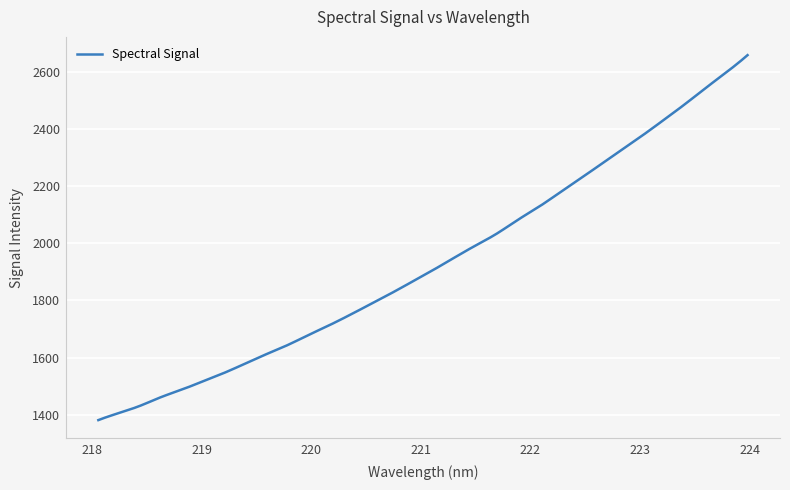

What is the difference between the maximum and minimum values?

1275.5